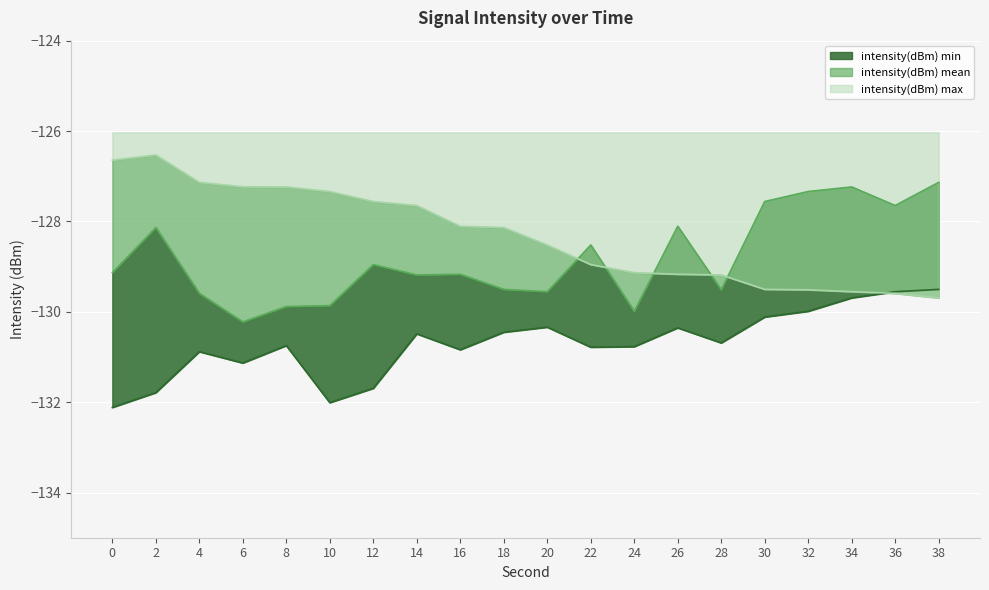

True or false: intensity(dBm) mean has more than 0 interior local peaks.

True